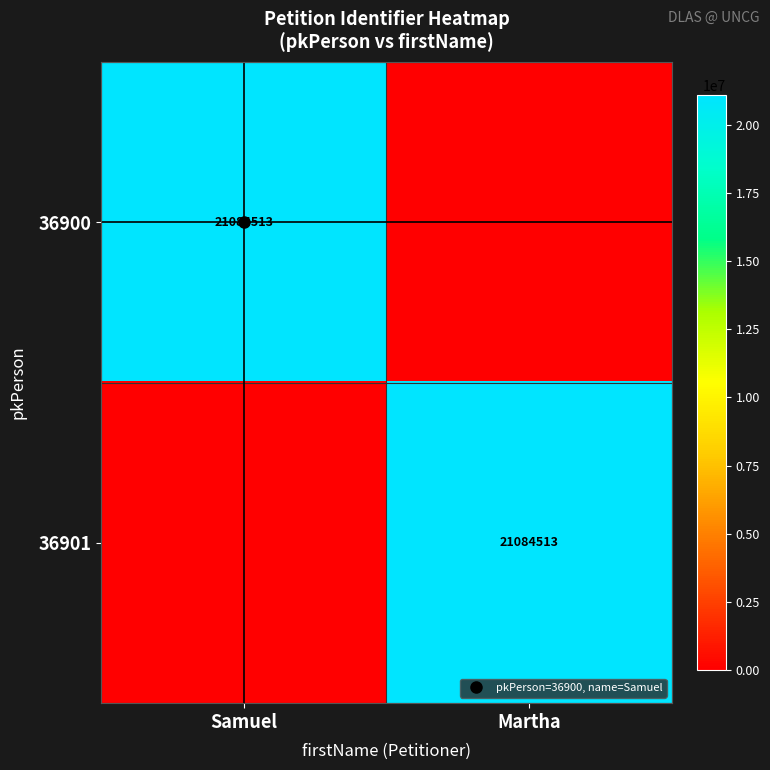

What is the total value across all series at Martha?

21084513